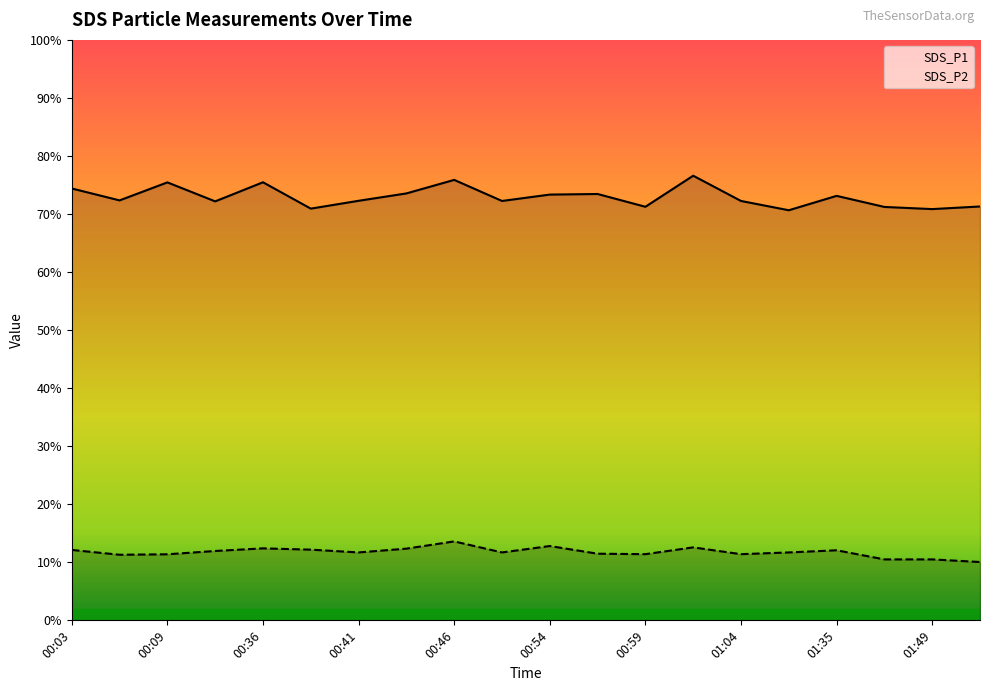

Between 01:01 and 00:06, which is larger?

01:01